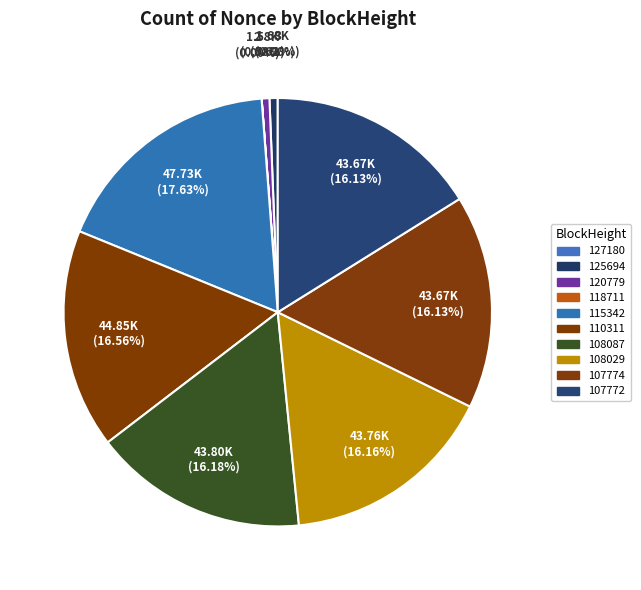

Does any single category account for the majority?

No